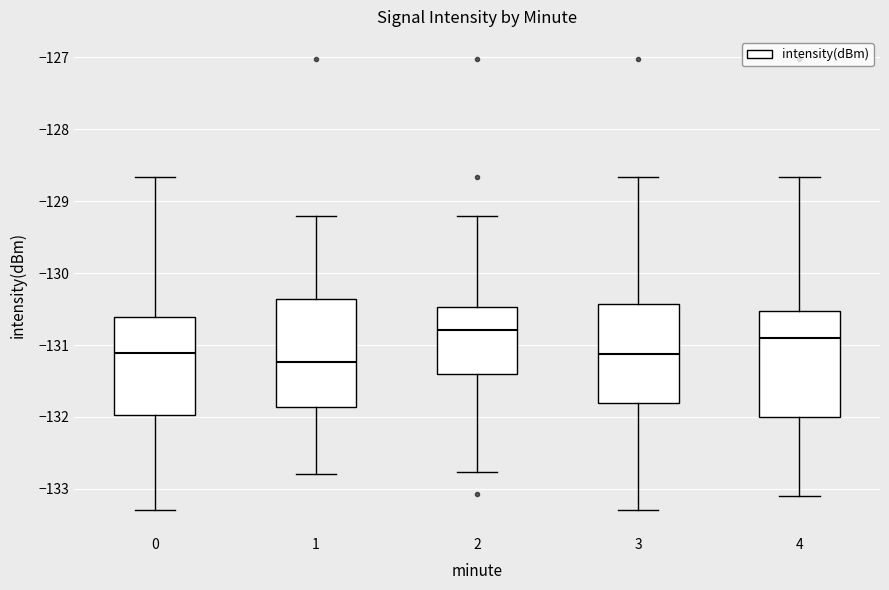

Reading left to right, read every box against the y-axis: the position of its median line, the range the box covers, and the ends of its whiskers. The values are not printed on the chart, so give them approximately, as read against the axis.

0: median -131.1, box -132.0 to -130.6, whiskers -133.3 to -128.7
1: median -131.2, box -131.9 to -130.4, whiskers -132.8 to -129.2
2: median -130.8, box -131.4 to -130.5, whiskers -132.8 to -129.2
3: median -131.1, box -131.8 to -130.4, whiskers -133.3 to -128.7
4: median -130.9, box -132.0 to -130.5, whiskers -133.1 to -128.7